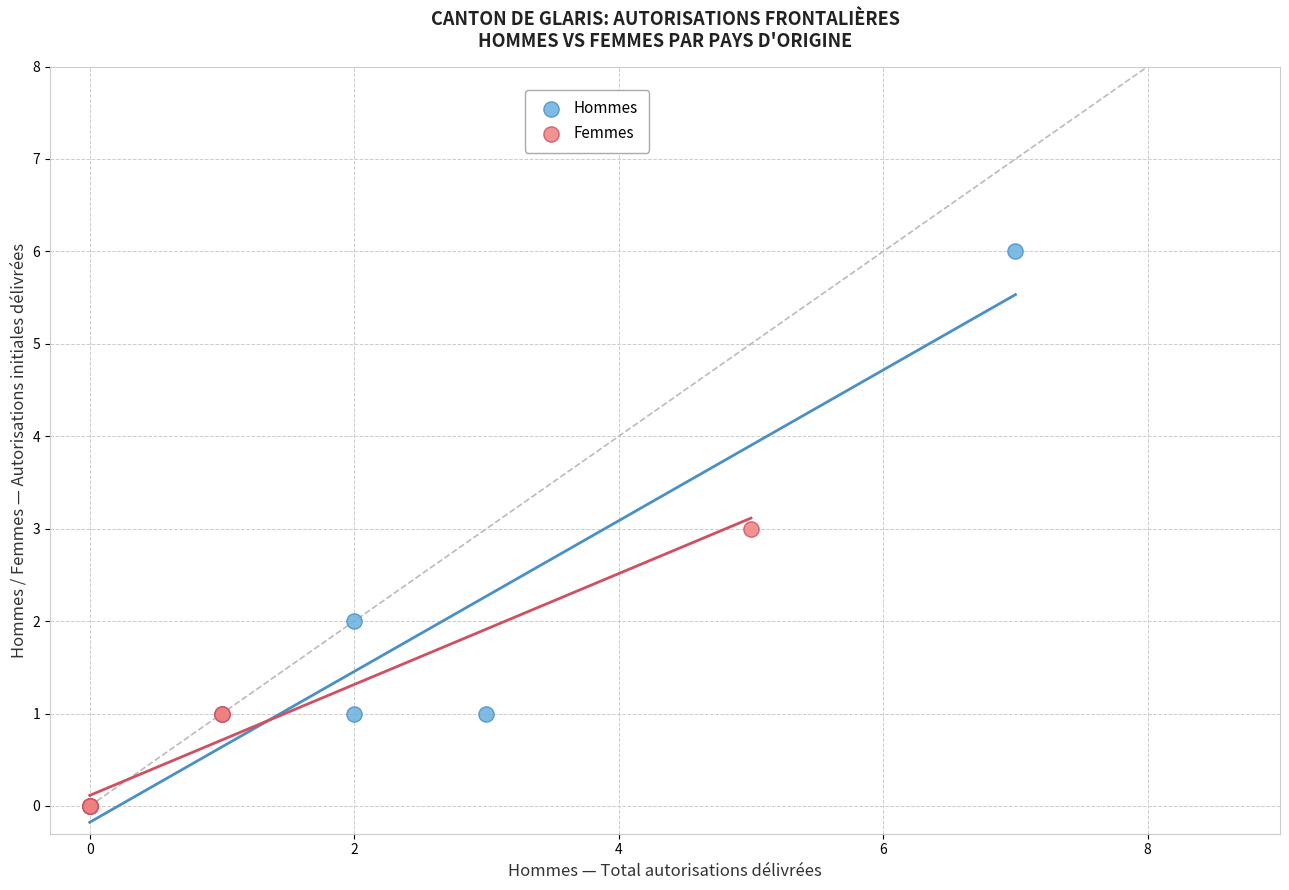

Which series contains the highest Y value?

Hommes